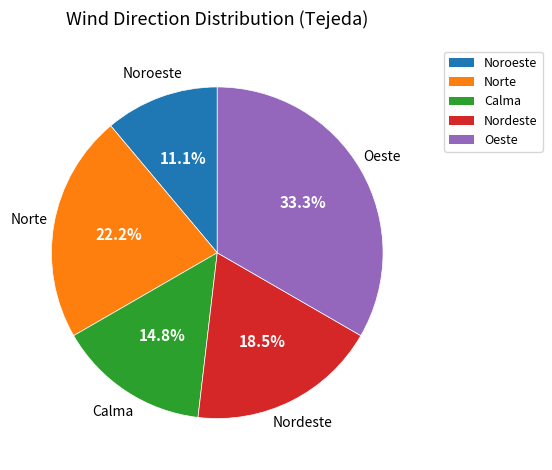

Does any single category account for the majority?

No